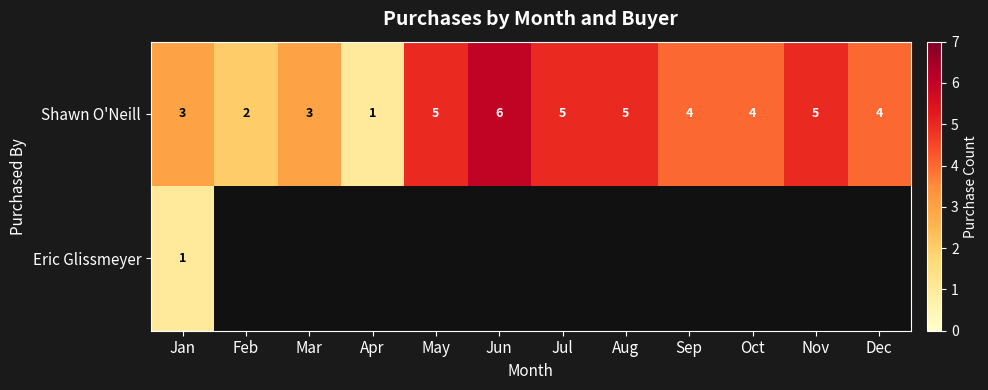

Is it true that Eric Glissmeyer equals 0 at Jan?

False